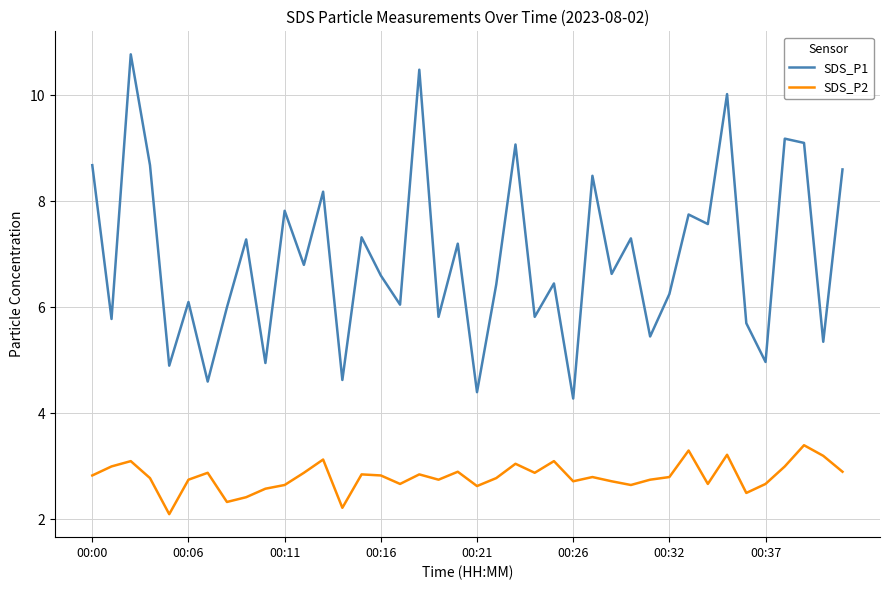

What is the lowest value of the SDS_P1 series?

4.3